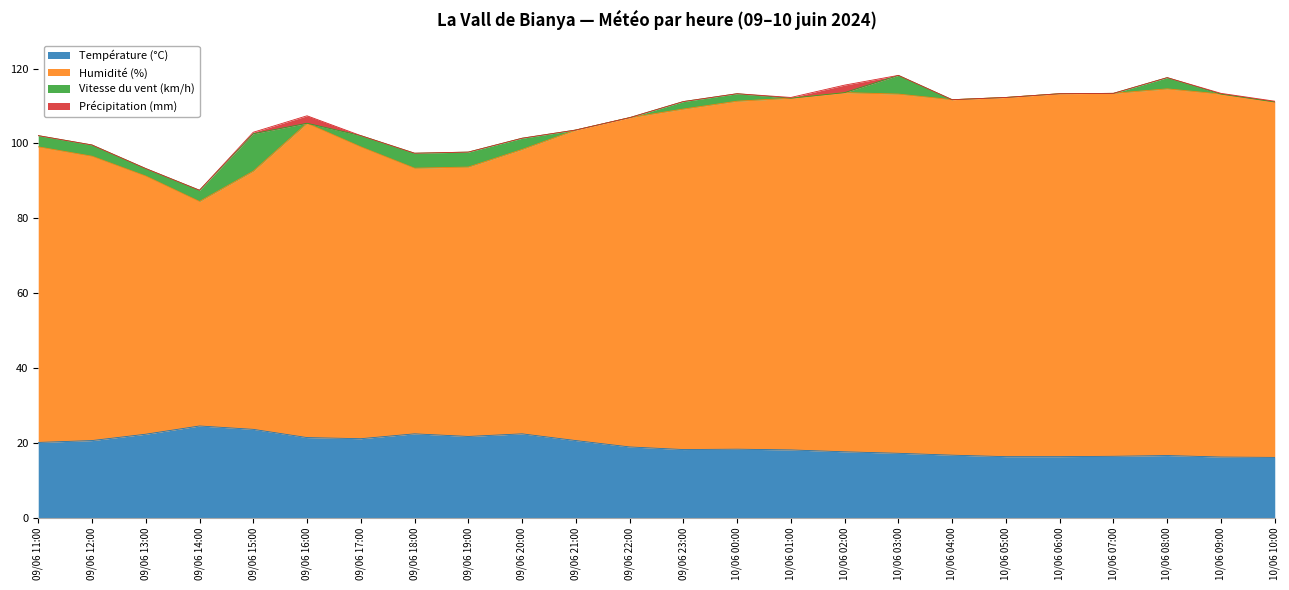

True or false: Vitesse du vent (km/h) has more than 2 interior local peaks.

True